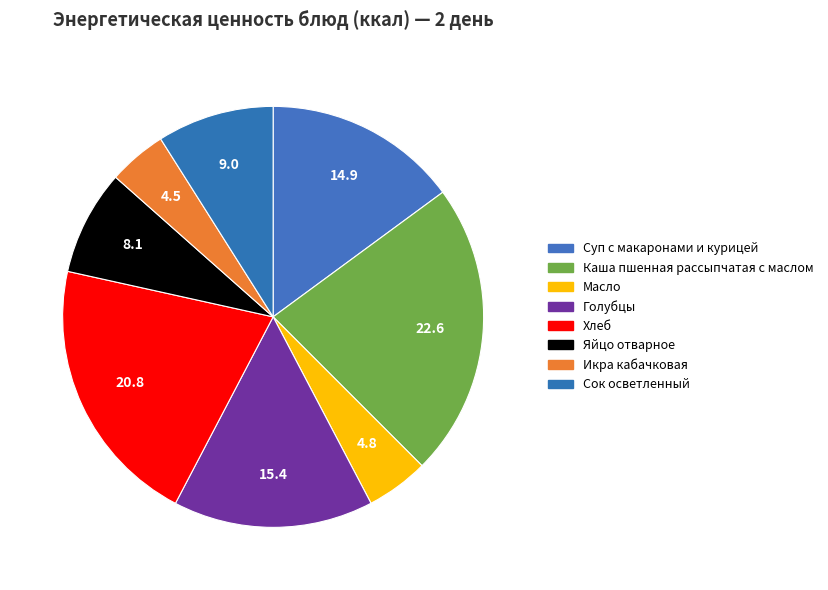

Does any single category account for the majority?

No